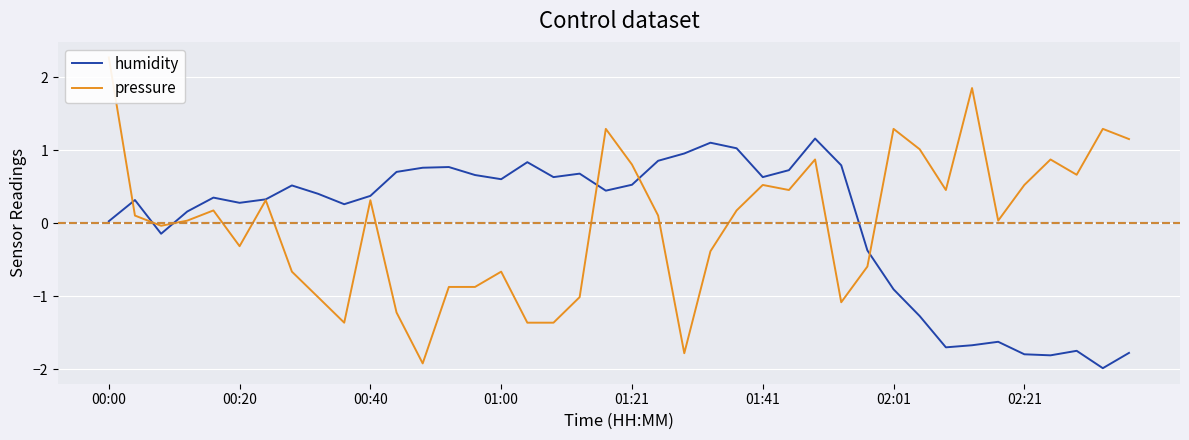

What is the difference between the highest and lowest values at 37?

2.4